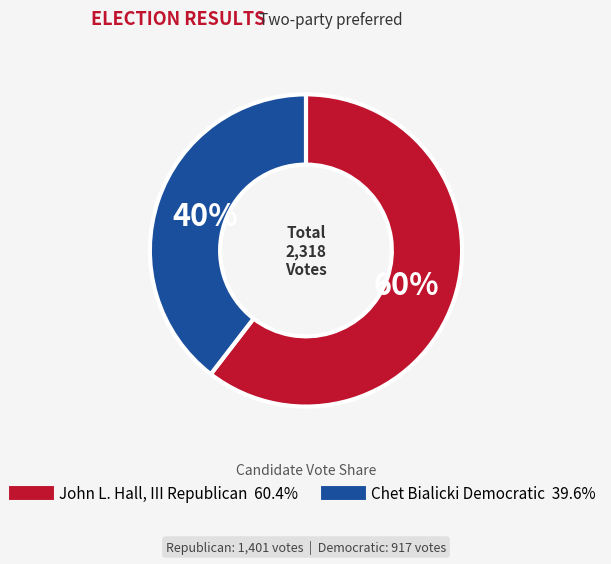

To the nearest percent, what is the average slice percentage?

50%